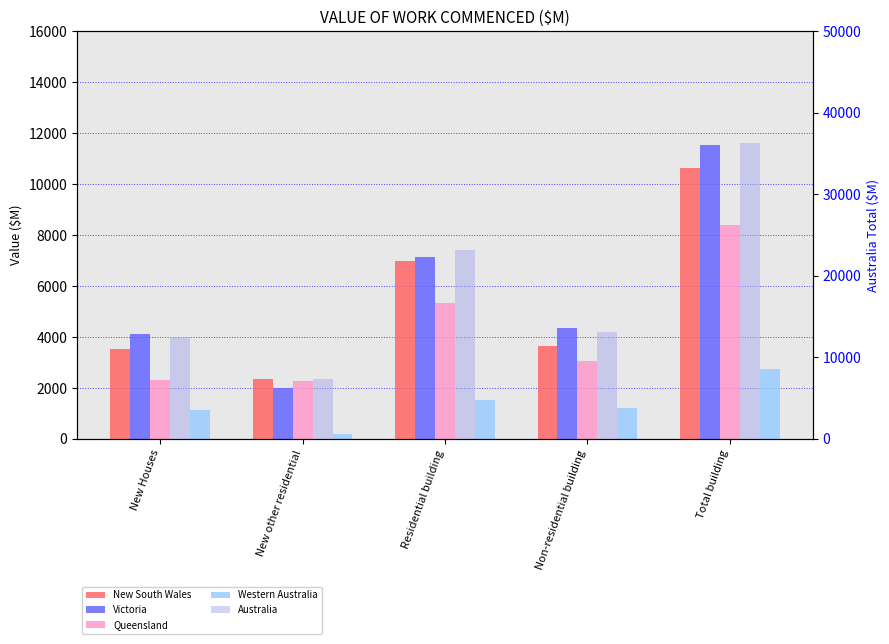

At Non-residential building, list the series in order from smallest to largest.

Western Australia, Queensland, New South Wales, Victoria, Australia